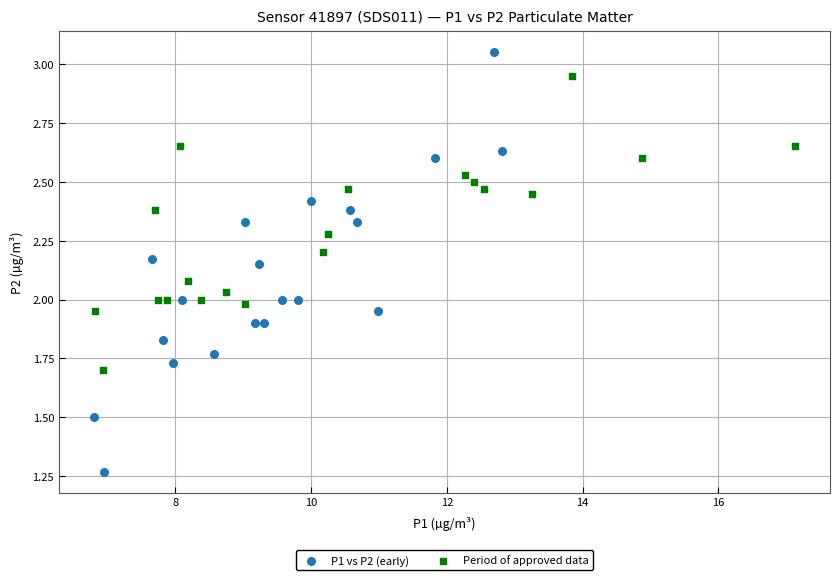

Which series reaches the maximum Y coordinate?

P1 vs P2 (early)